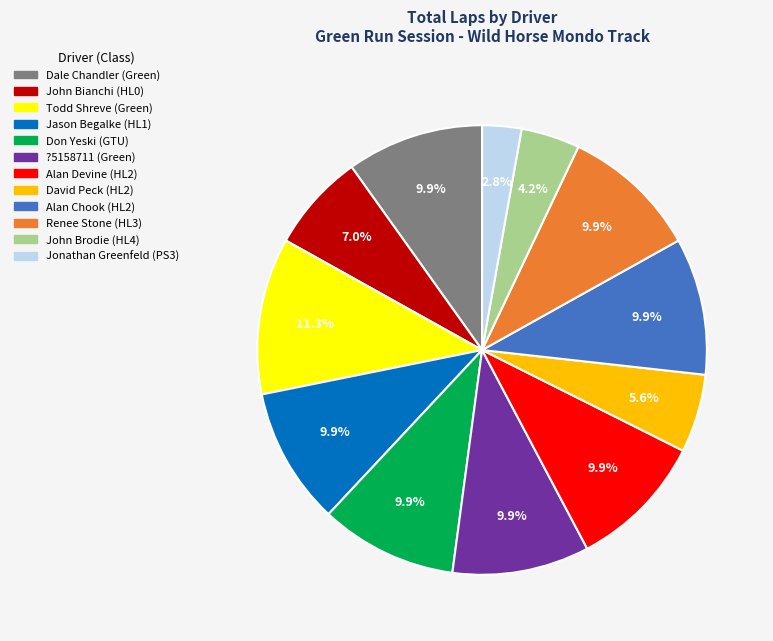

Is there any slice that represents more than half of the pie?

No